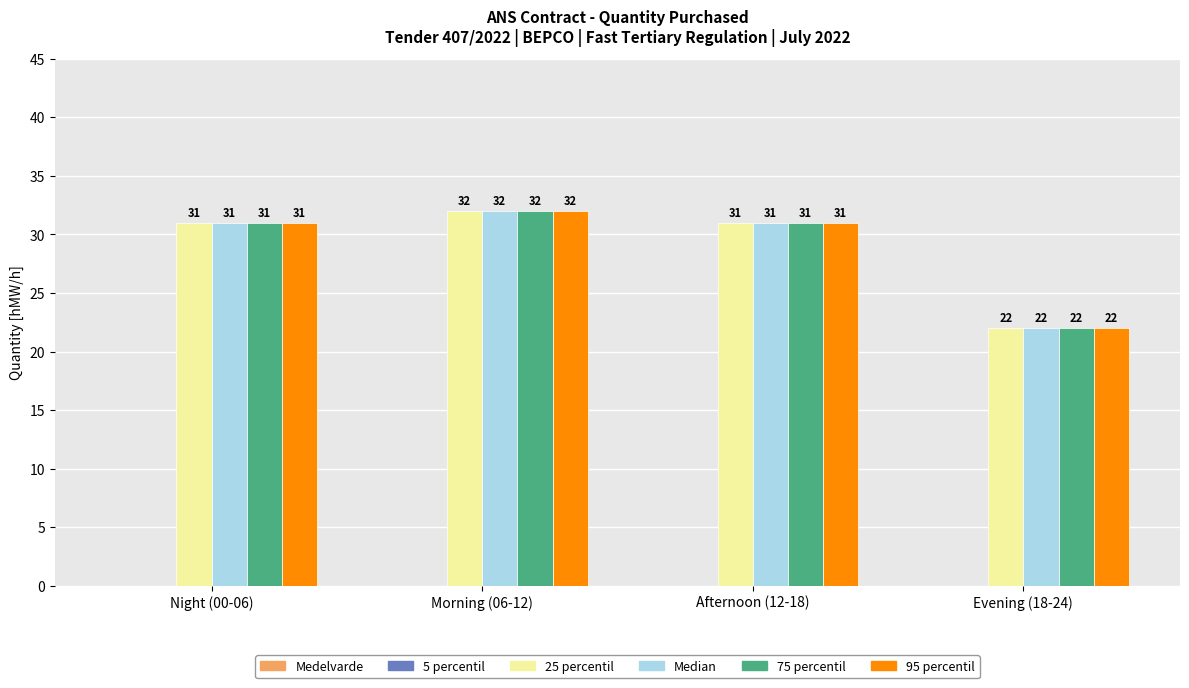

Reading right to left, extract all data points from this chart.

25 percentil: Evening (18-24)=22	Afternoon (12-18)=31	Morning (06-12)=32	Night (00-06)=31
Median: Evening (18-24)=22	Afternoon (12-18)=31	Morning (06-12)=32	Night (00-06)=31
75 percentil: Evening (18-24)=22	Afternoon (12-18)=31	Morning (06-12)=32	Night (00-06)=31
95 percentil: Evening (18-24)=22	Afternoon (12-18)=31	Morning (06-12)=32	Night (00-06)=31